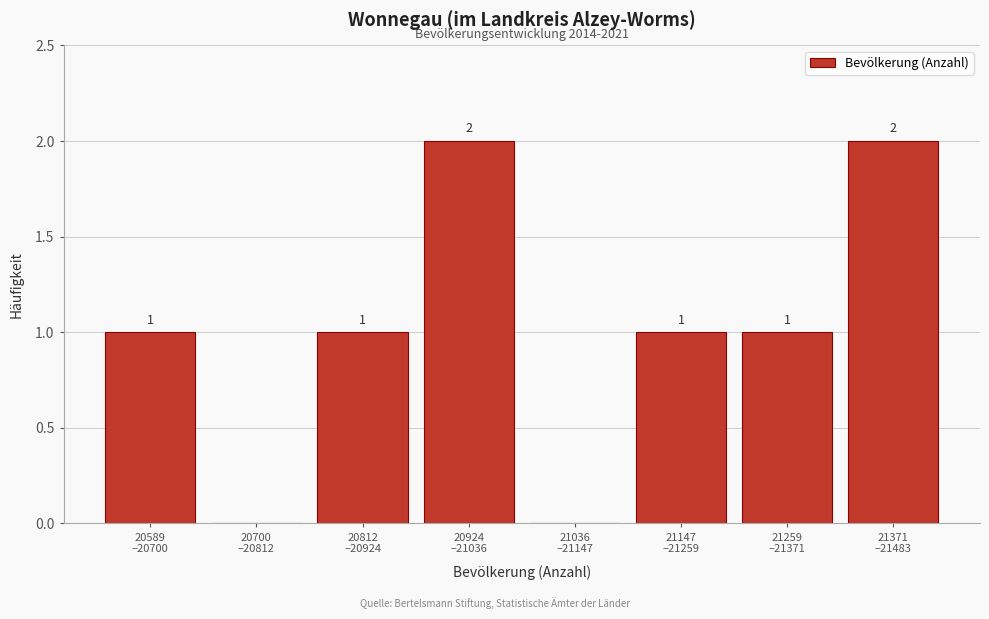

How many values are between 1 and 2?

6